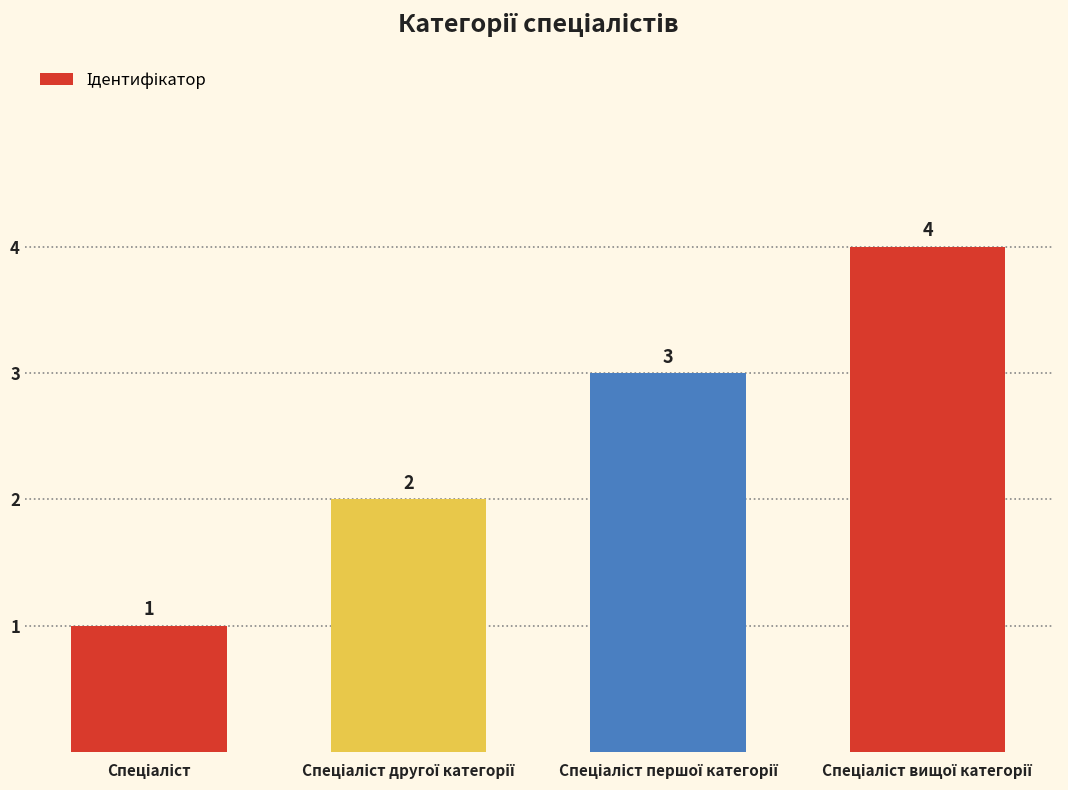

What is the sum of all values?

10